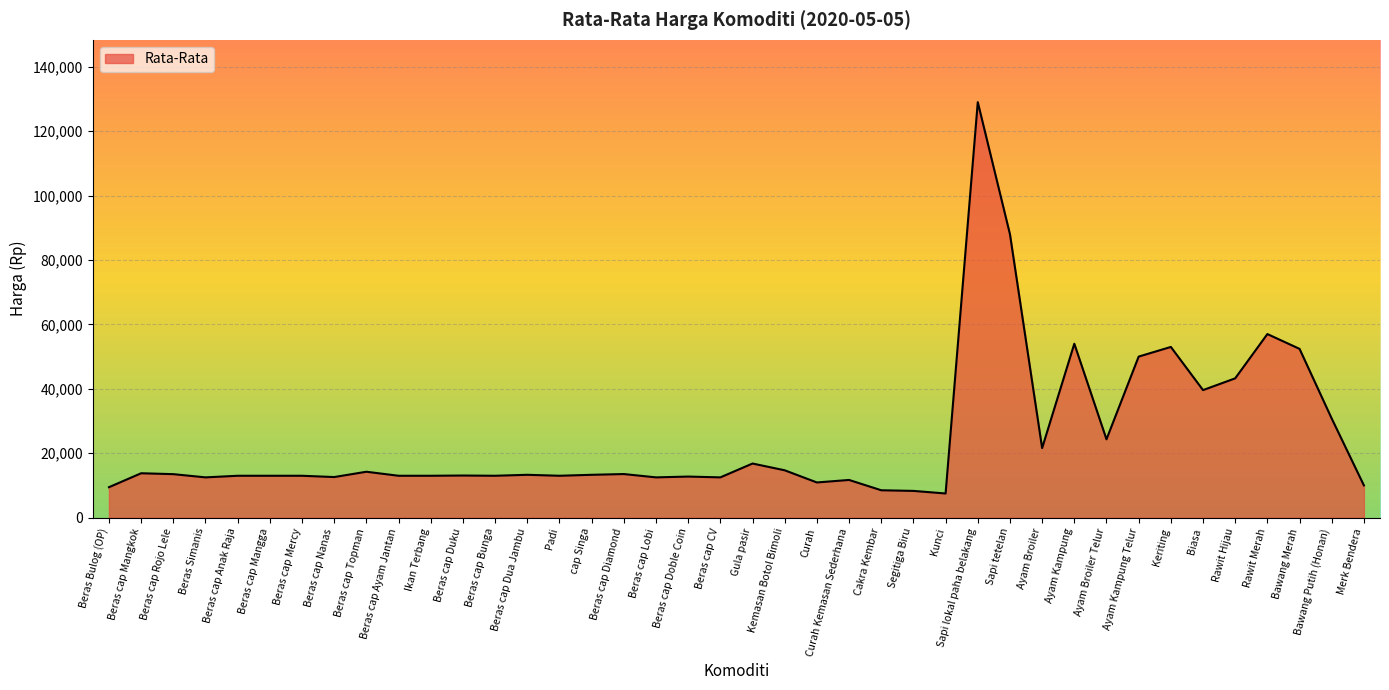

True or false: the data shows 8500 at Cakra Kembar.

True